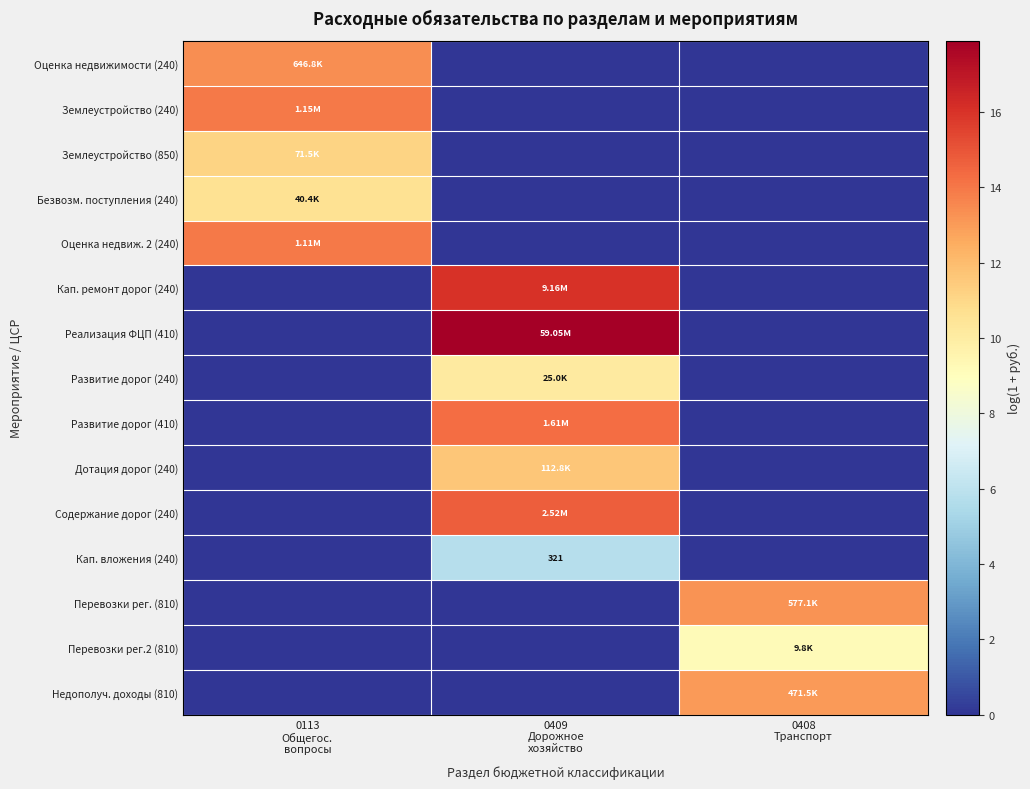

At how many categories does at least one series exceed 12?

3